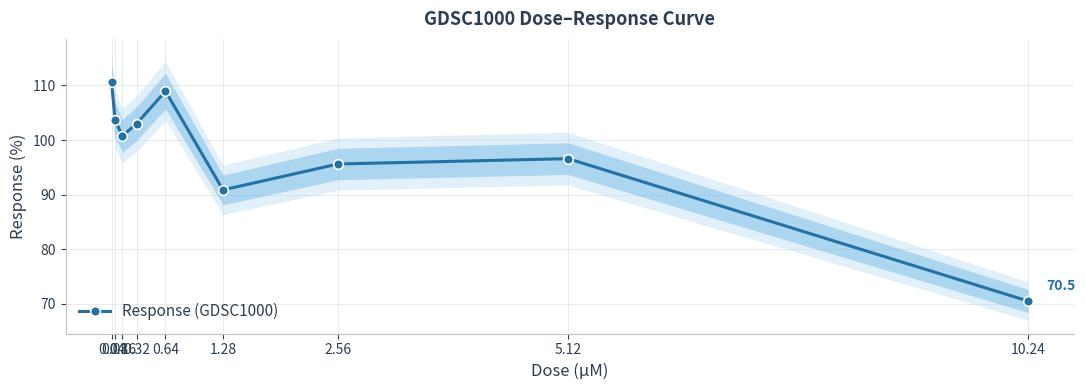

Reading left to right, list all the values displayed in this chart.

110.6	103.6	100.8	103.0	109.0	90.9	95.6	96.6	70.5